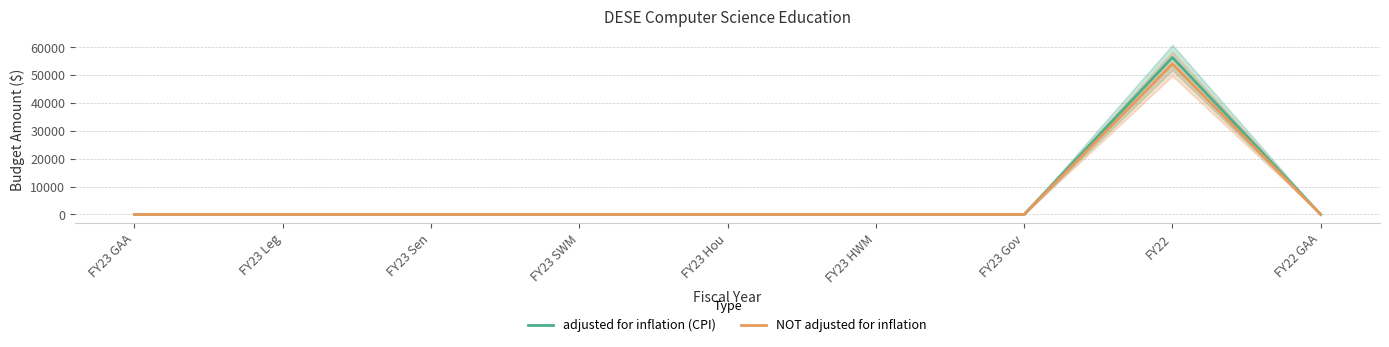

Is the value of adjusted for inflation (CPI) at FY23 Leg greater than the value of NOT adjusted for inflation at FY23 Hou?

No